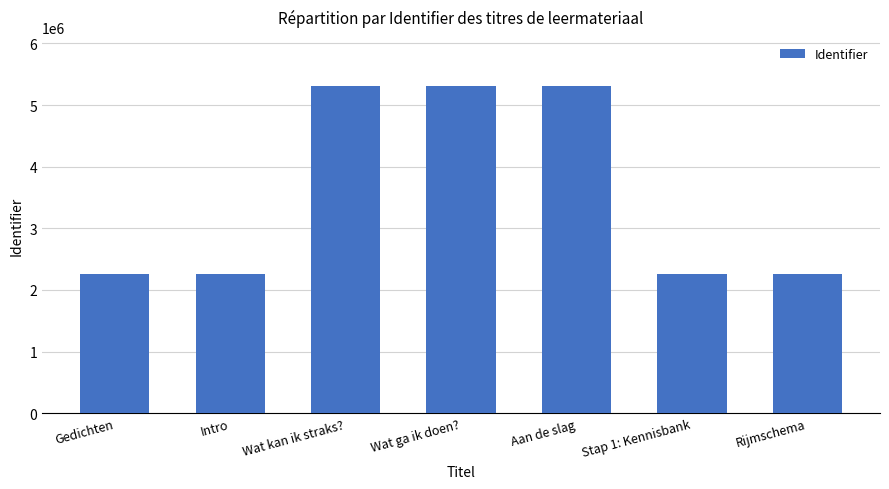

What is the difference between the maximum and minimum values?

3051225